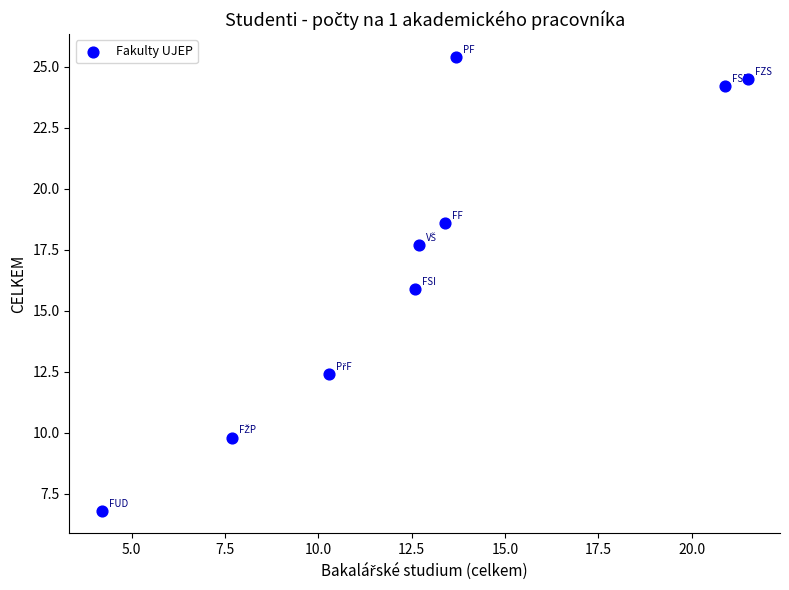

What is the range of Y values (max minus min)?

18.6